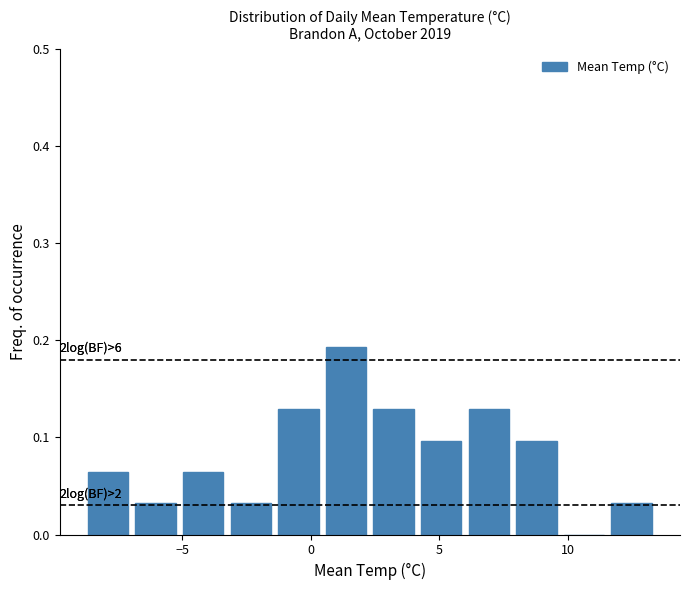

Read against the x-axis, roughly where is the centre of the tallest bar?

1.5